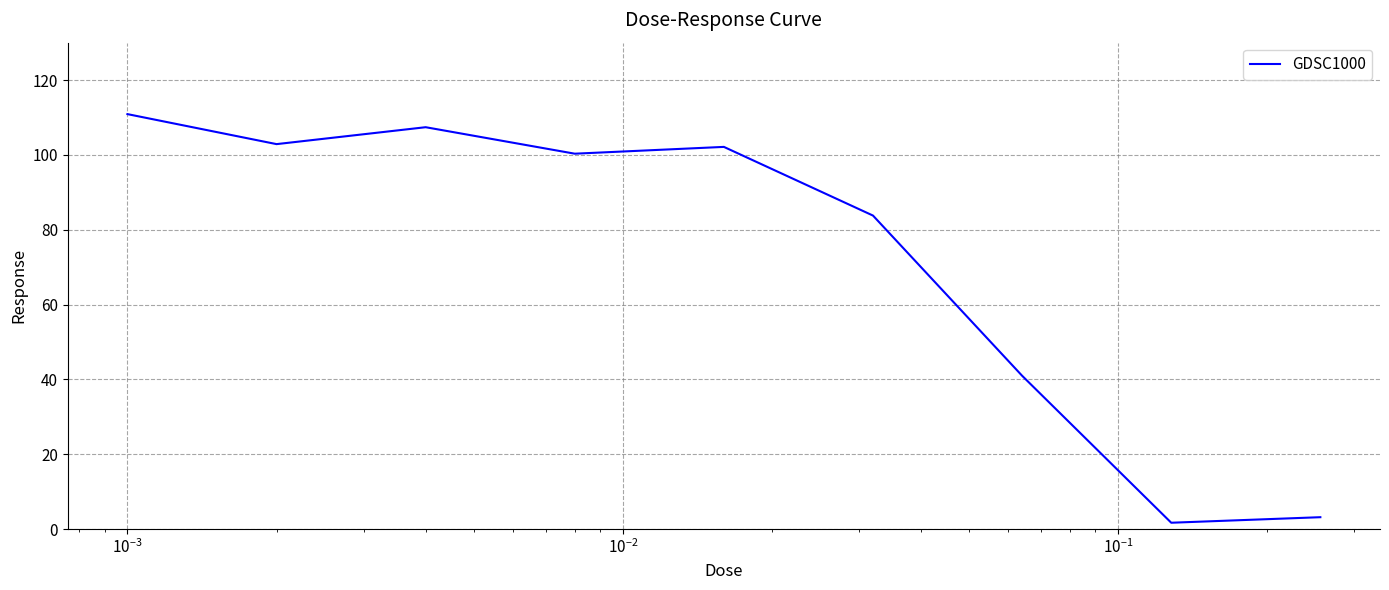

What is the difference between the maximum and minimum values?

109.2